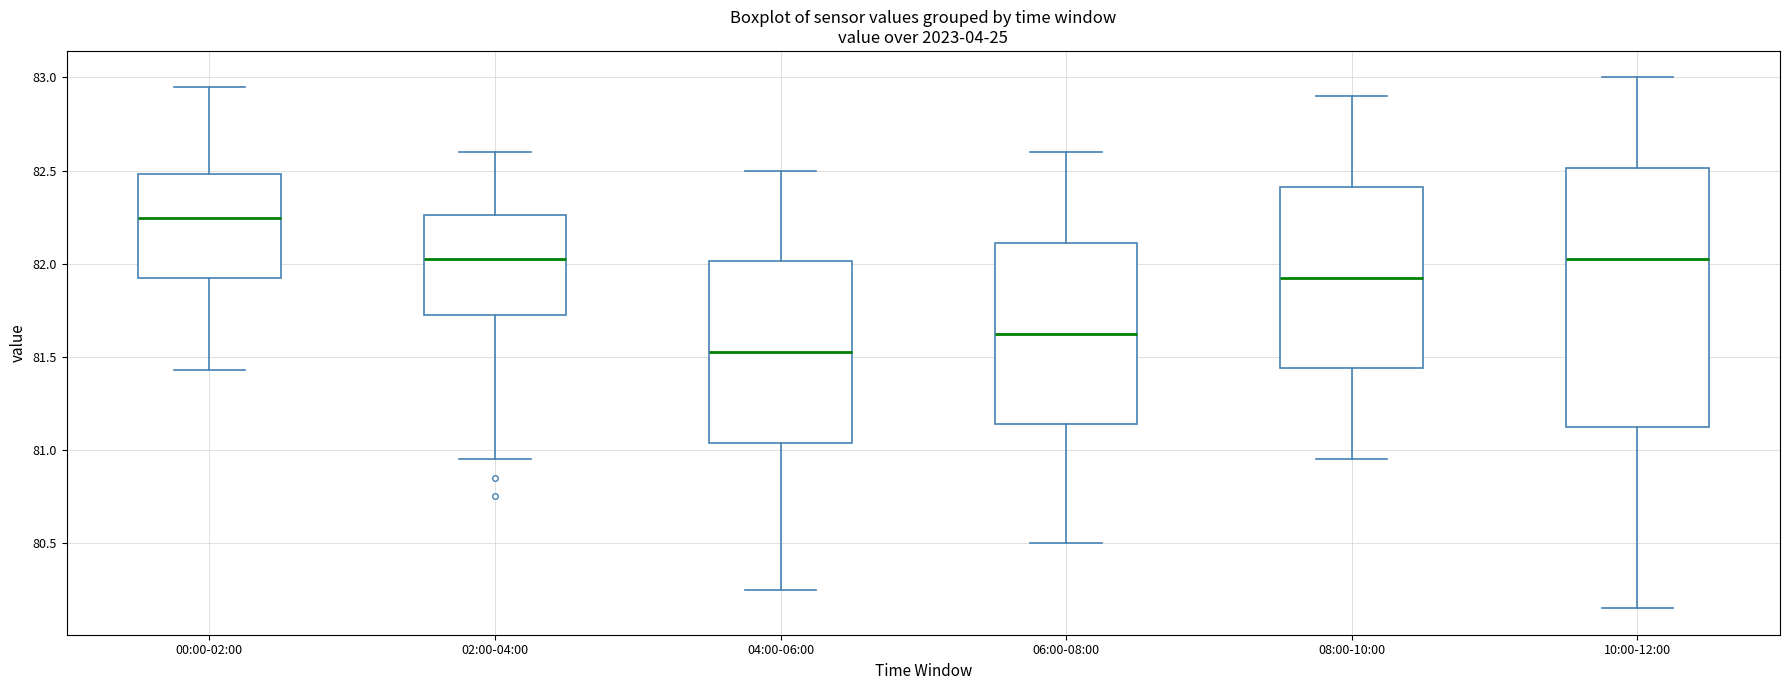

Which box has the highest median line?

00:00-02:00